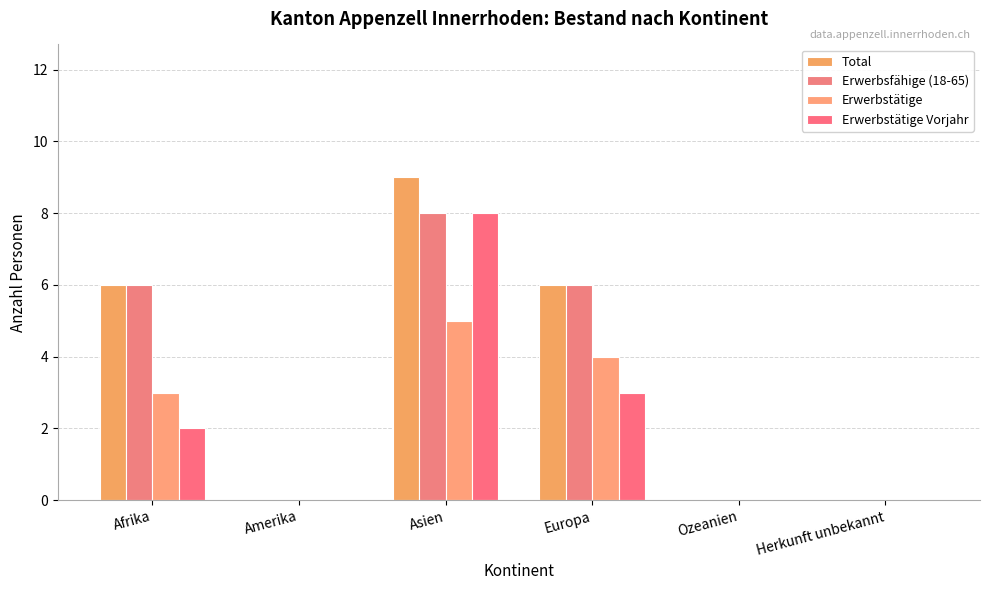

Are the bars grouped side by side (vs. stacked)?

Yes